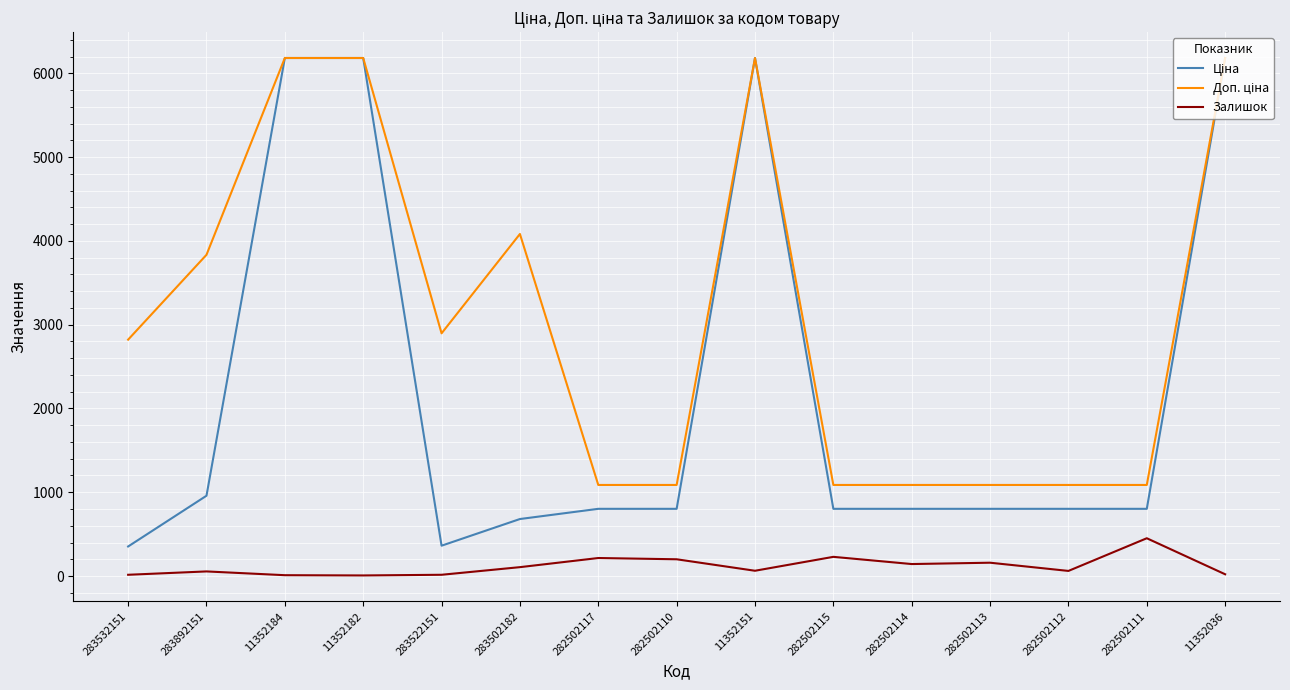

What is the difference between the highest and lowest values at 282502113?

928.0